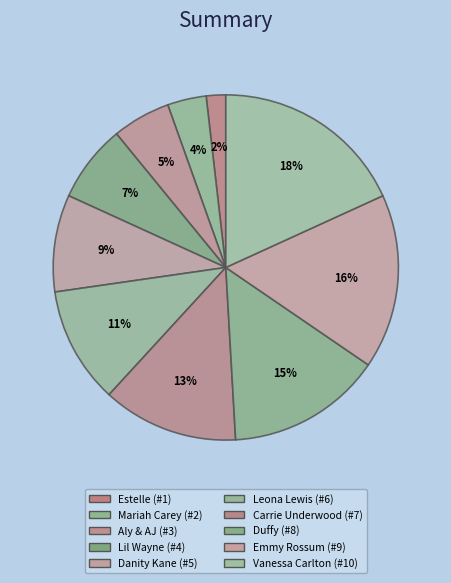

What is the smallest slice in the pie chart?

Estelle